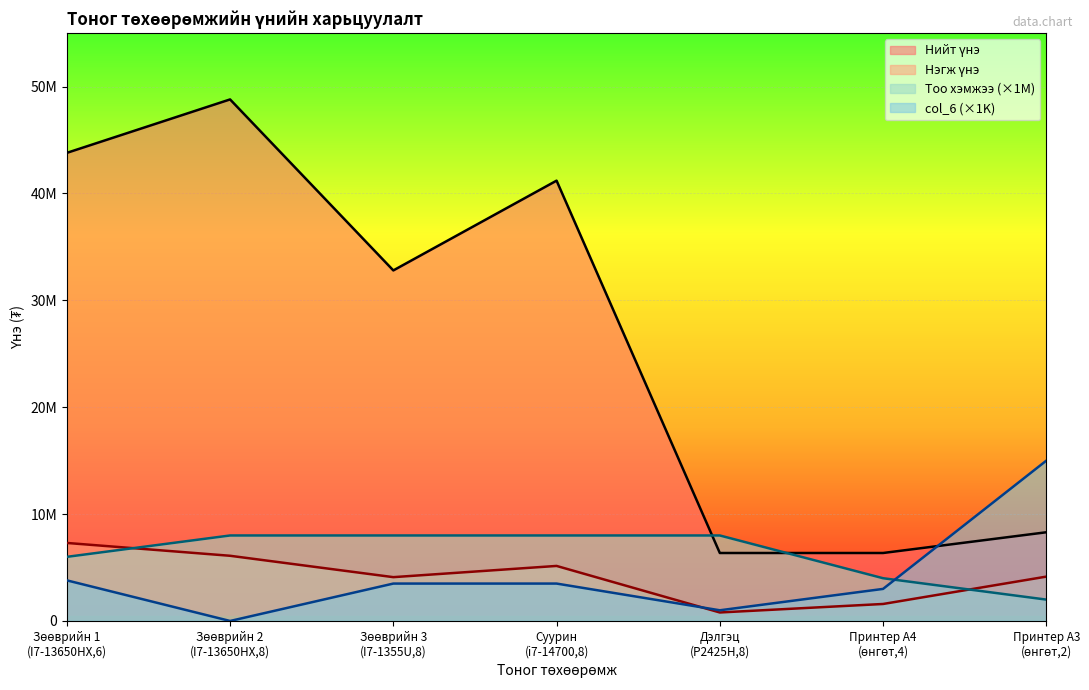

How many lines are shown in the chart?

4